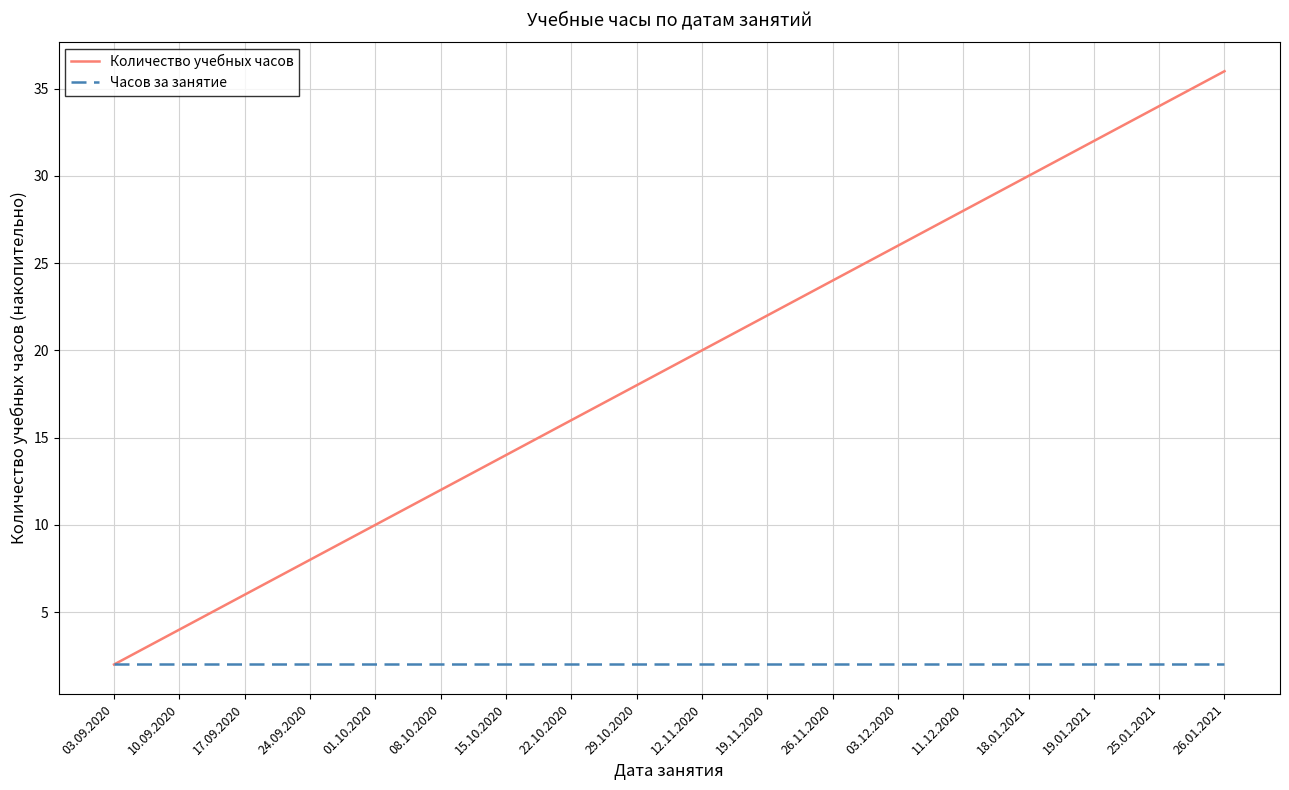

Rank the series by their average value, from highest to lowest.

Количество учебных часов, Часов за занятие